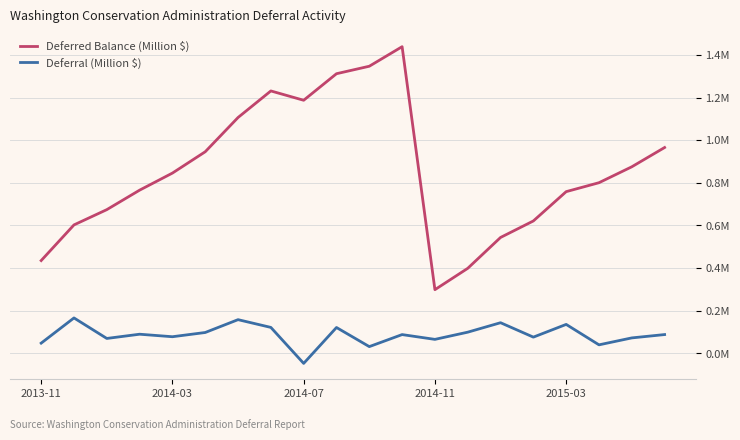

Is this an area chart (filled region under the line)?

No